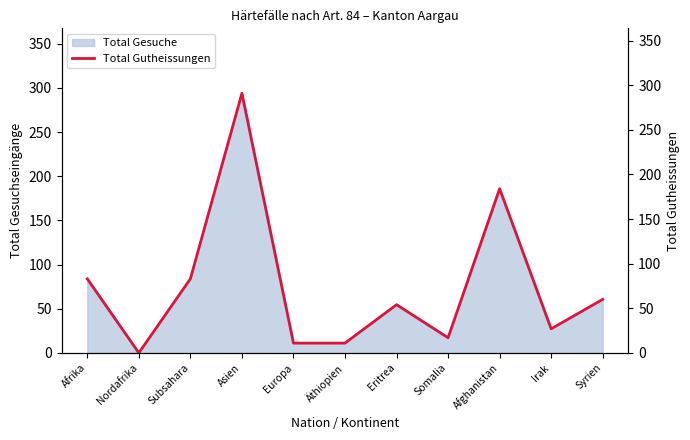

Where does the data first go above 54?

Afrika